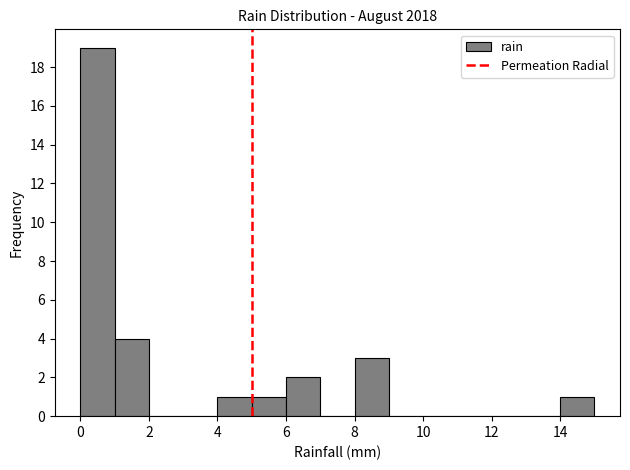

Reading left to right, list every bar in this chart as the range it spans on the x-axis followed by its height. The values are not printed on the chart, so give them approximately, as read against the axis.

0 to 1: 19
1 to 2: 4
2 to 3: 0
3 to 4: 0
4 to 5: 1
5 to 6: 1
6 to 7: 2
7 to 8: 0
8 to 9: 3
9 to 10: 0
10 to 11: 0
11 to 12: 0
12 to 13: 0
13 to 14: 0
14 to 15: 1